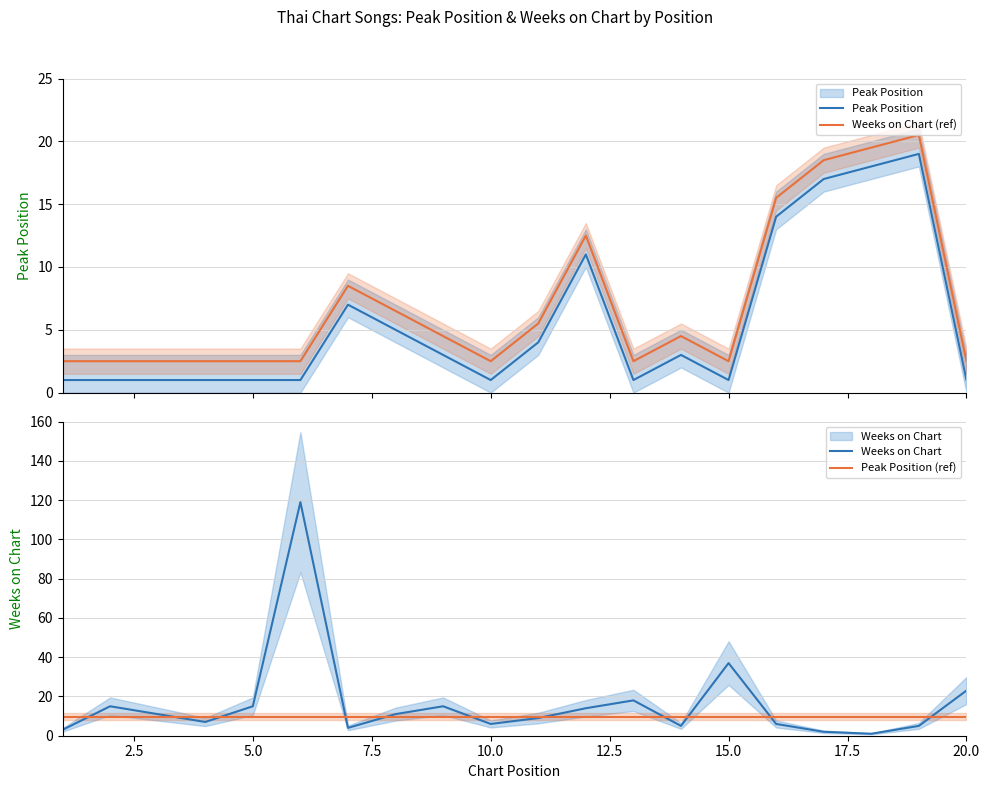

True or false: Peak Position (ref) has a value of 12.8 at 2.5.

False